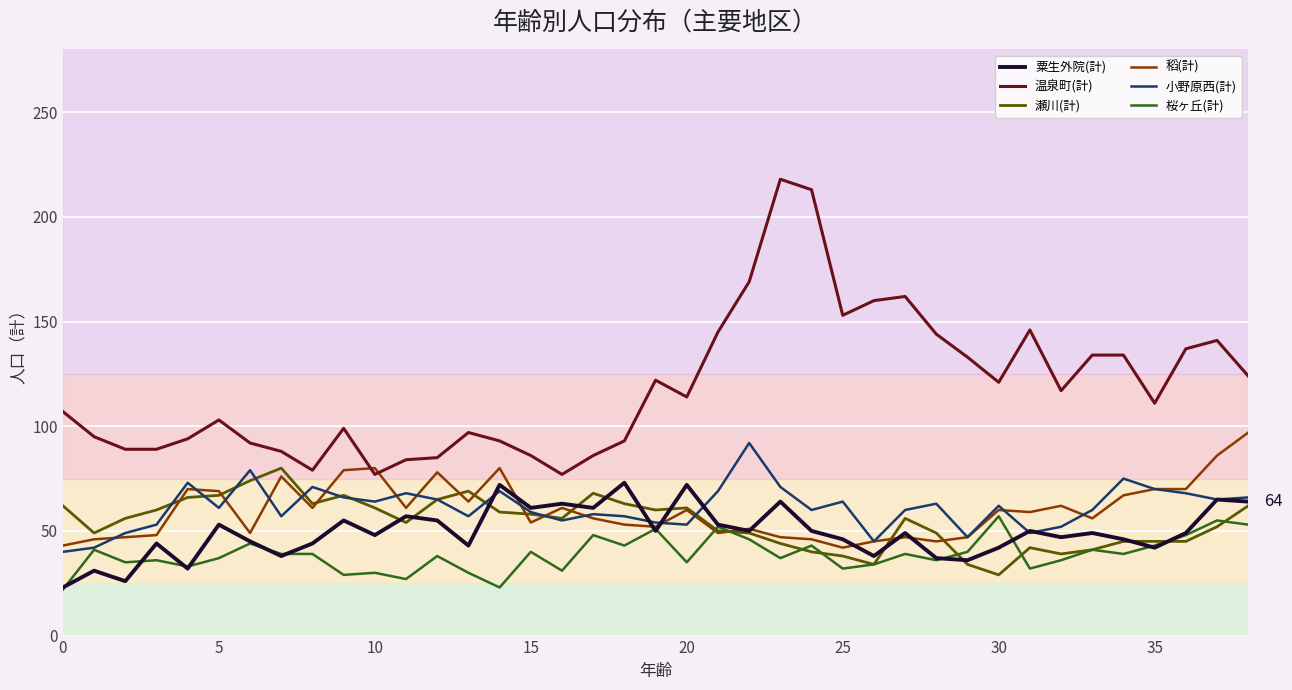

True or false: 粟生外院(計) and 温泉町(計) cross at least once.

False